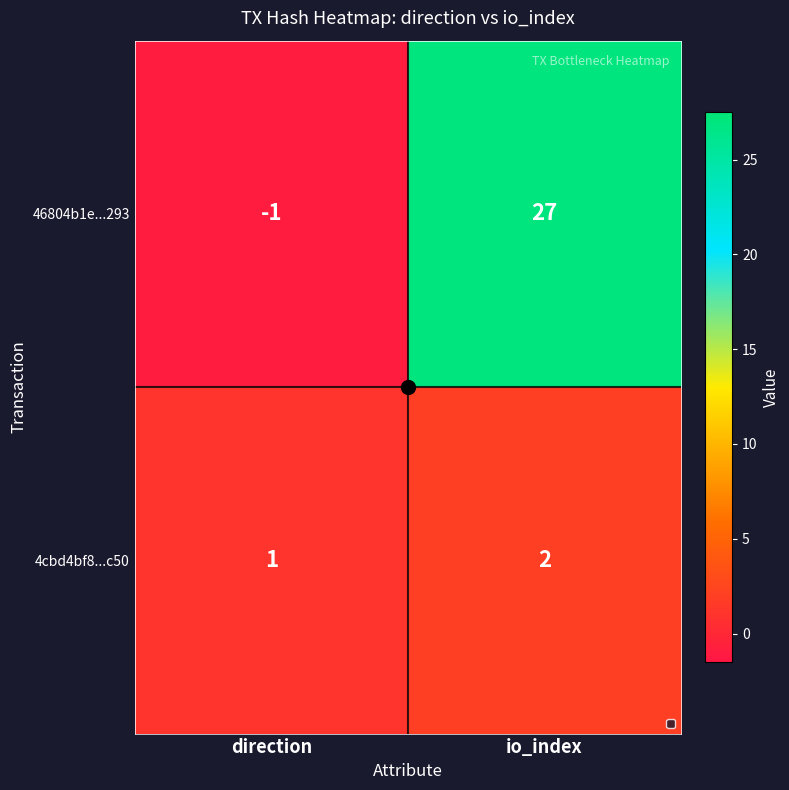

Rank the series by their average value, from highest to lowest.

46804b1e...293, 4cbd4bf8...c50